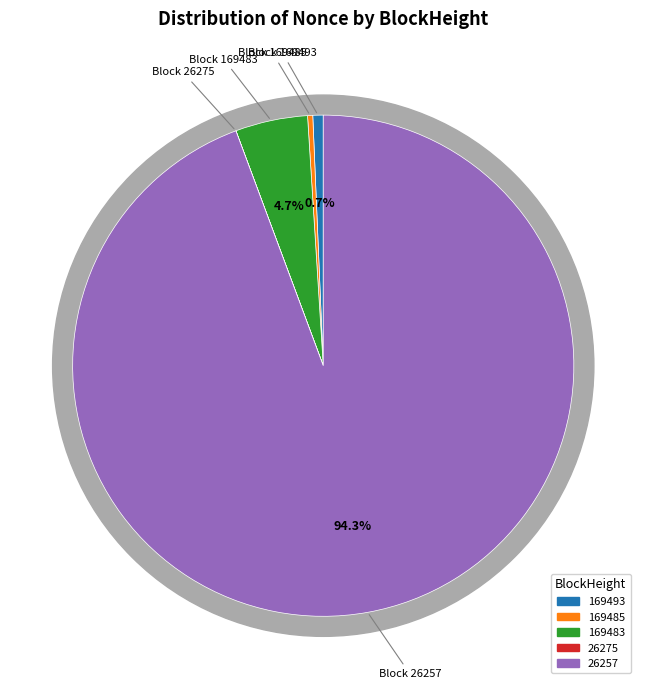

Is the sum of 26275 and 26257 greater than half?

Yes